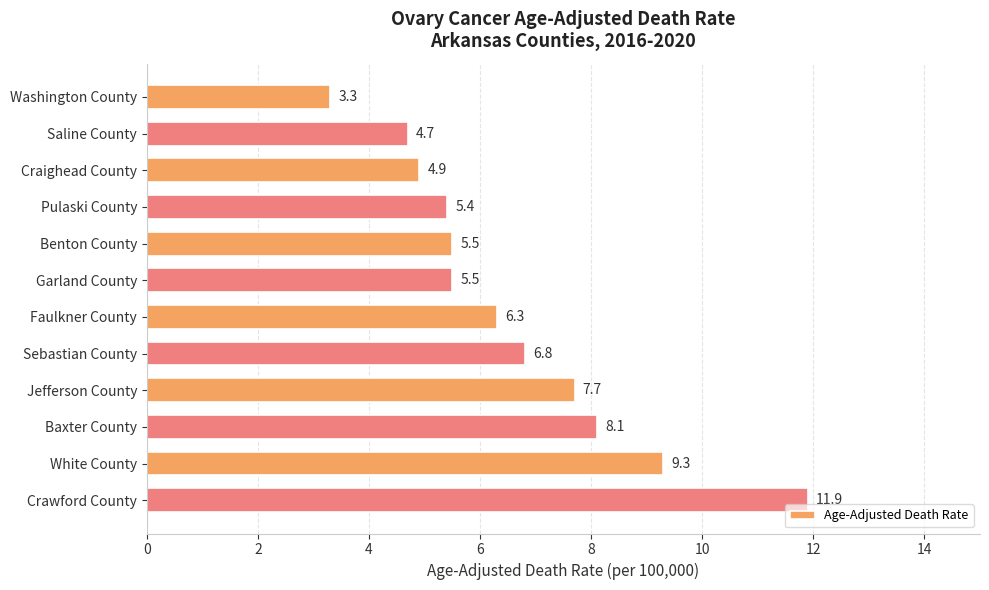

Are the bars horizontal?

Yes